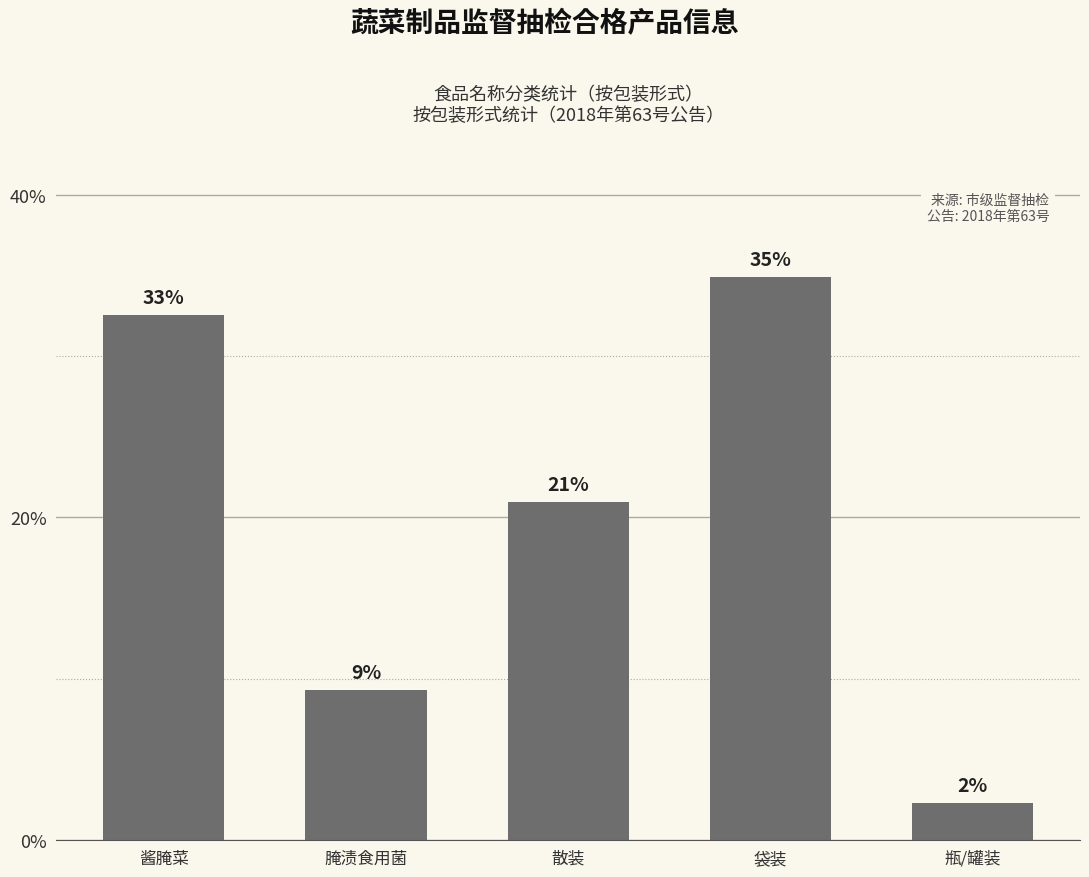

Which has a higher value, 腌渍食用菌 or 袋装?

袋装